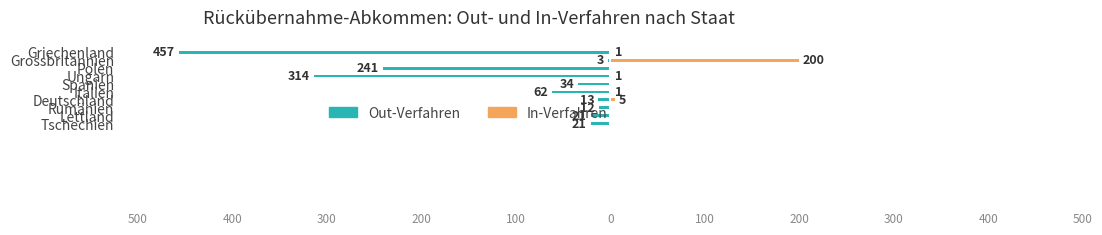

Rank the series by their average value, from highest to lowest.

In-Verfahren, Out-Verfahren